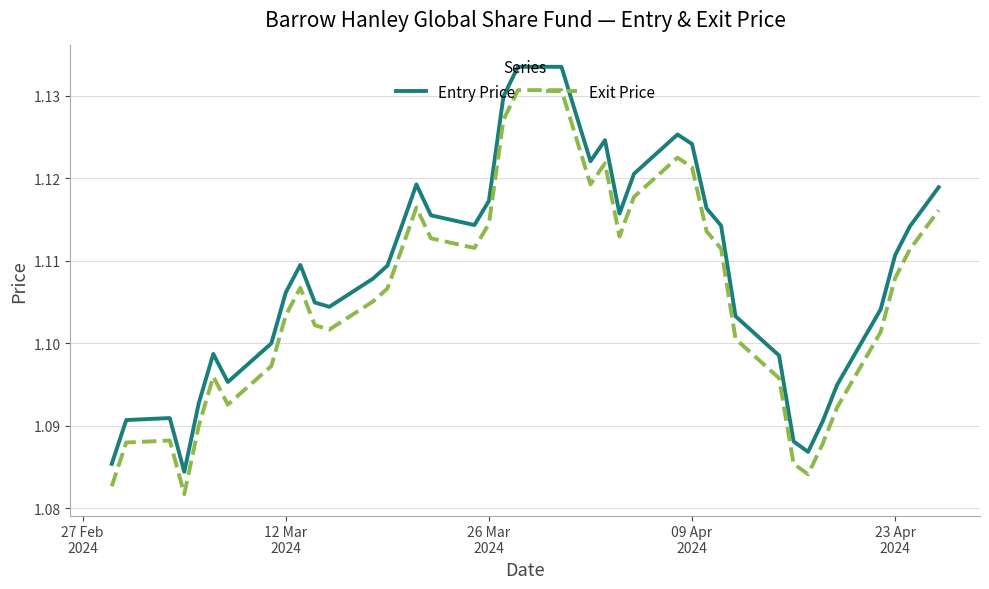

Which series has the widest spread of values?

Entry Price